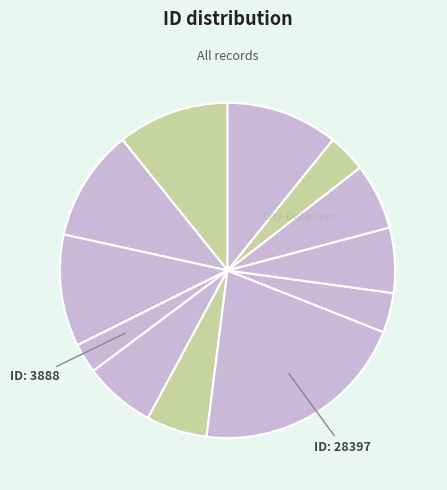

To the nearest percent, what is the difference between the largest and smallest slice percentages?

18%